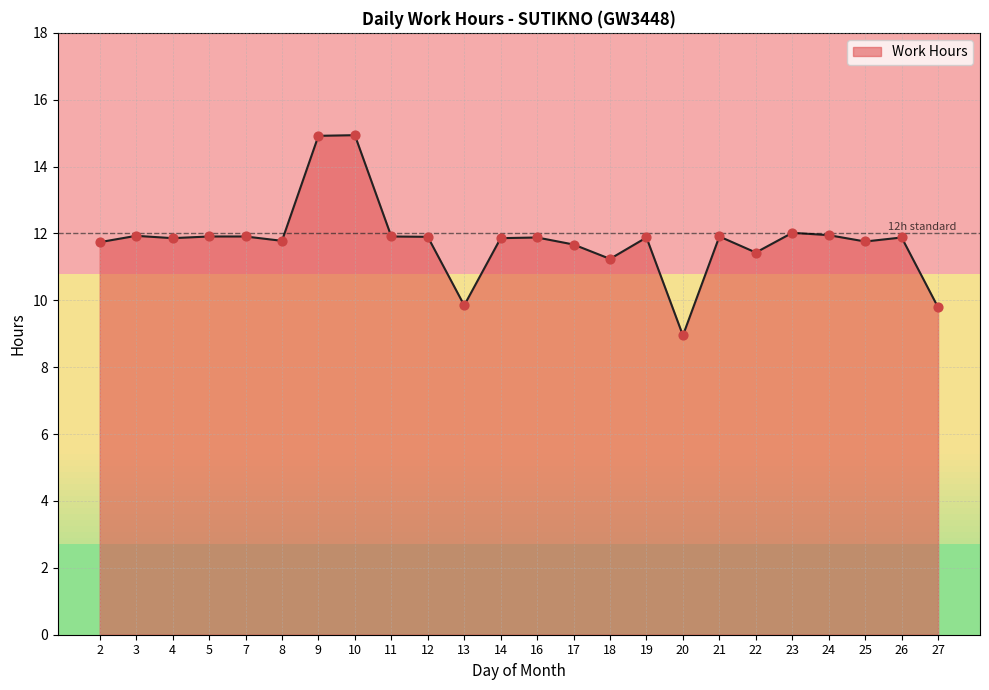

What is the ratio of the value at 24 to the value at 4?

1.0